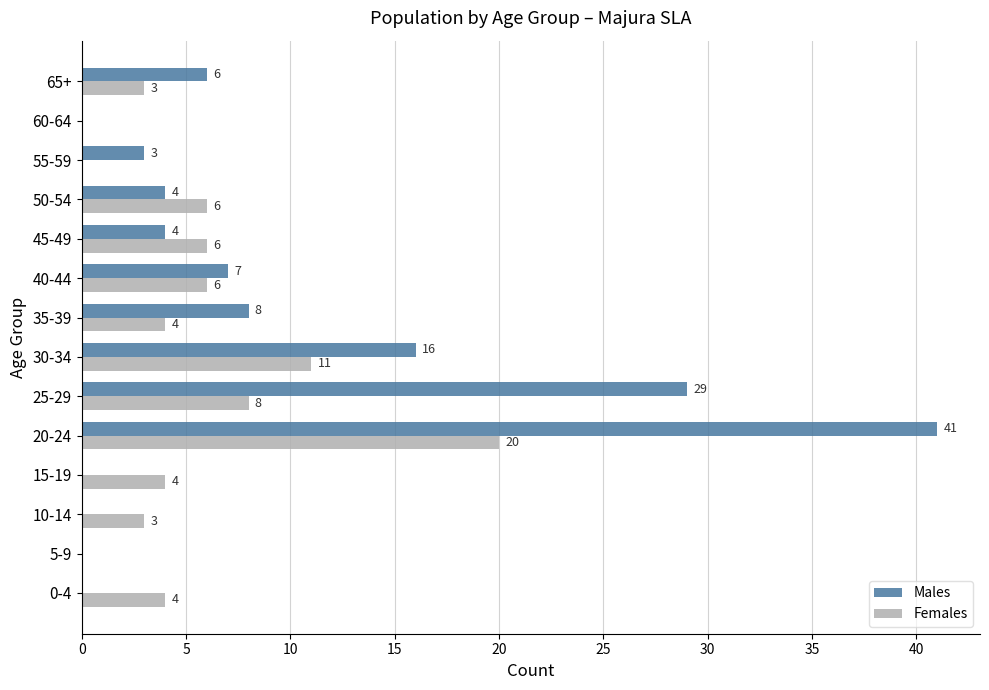

Between 25-29 and 40-44, which series saw the biggest shift?

Males